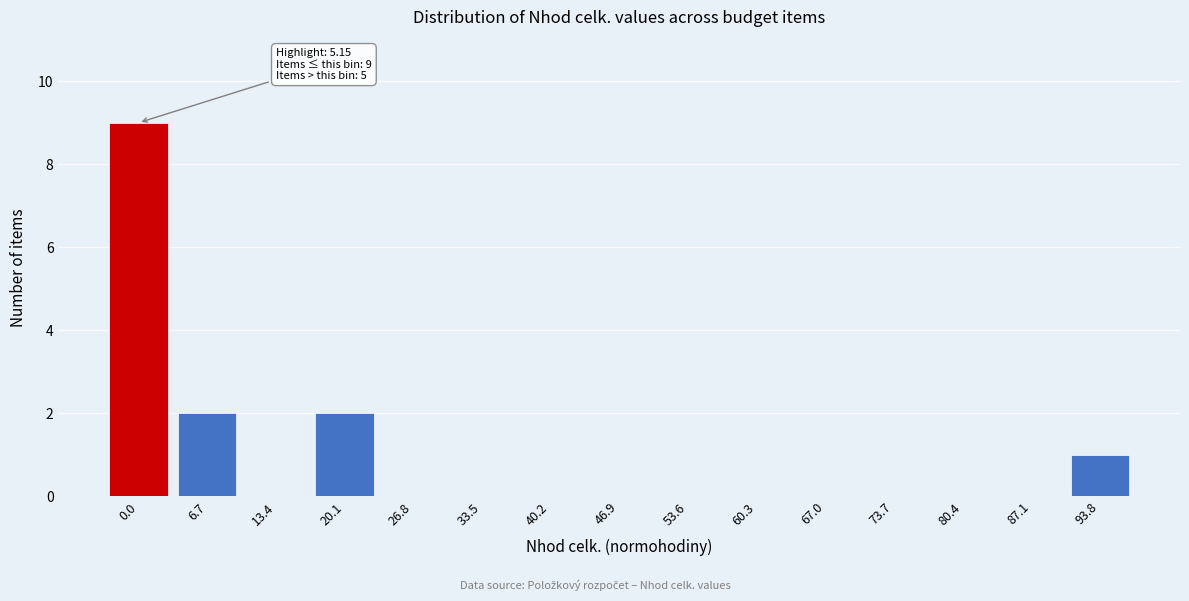

Reading left to right, transcribe all the data shown in this chart.

0.0=9	6.7=2	13.4=0	20.1=2	26.8=0	33.5=0	40.2=0	46.9=0	53.6=0	60.3=0	67.0=0	73.7=0	80.4=0	87.1=0	93.8=1